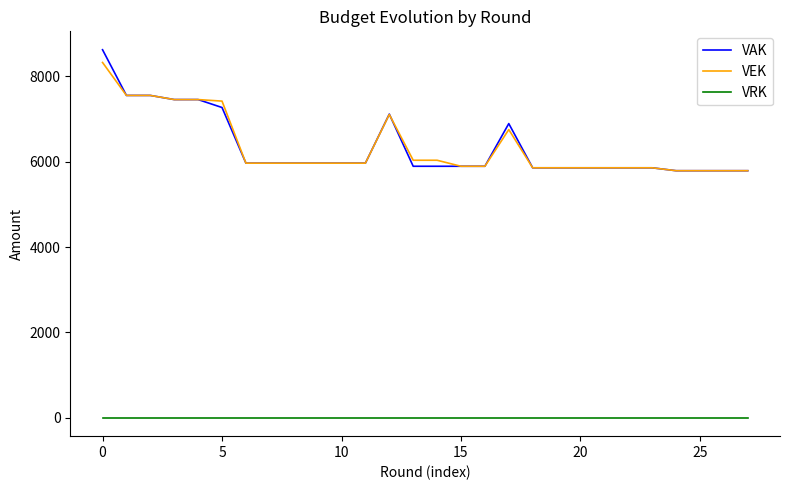

Which series has the largest range (max minus min)?

VAK